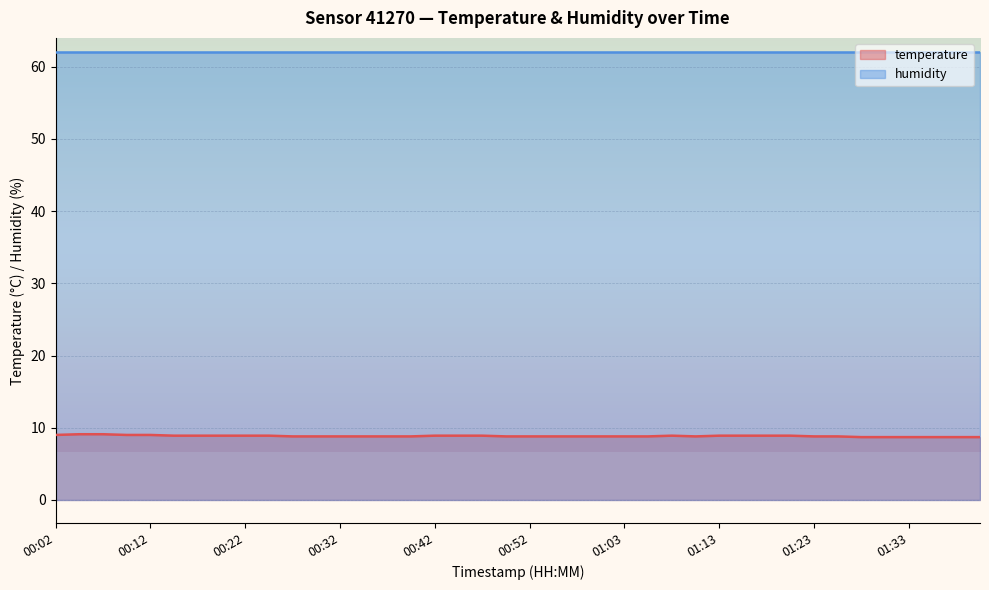

What is the difference between the values at 01:13 and 01:03?

0.1